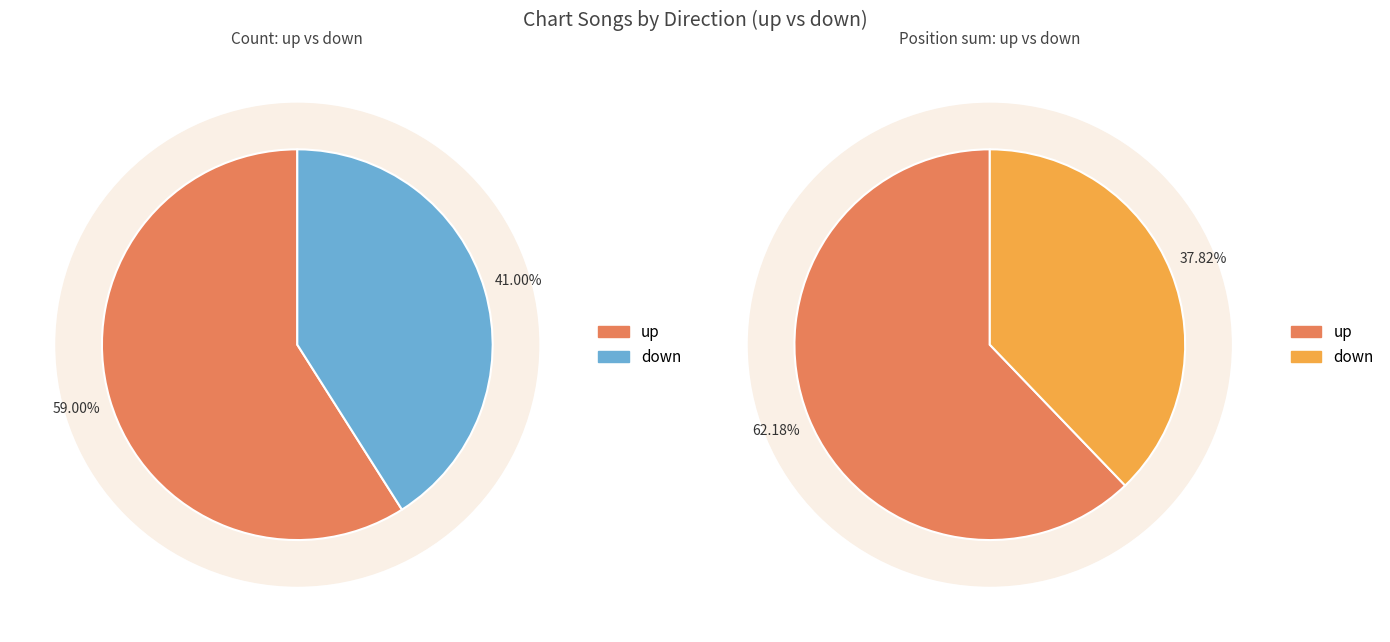

Is up the majority of the pie?

Yes